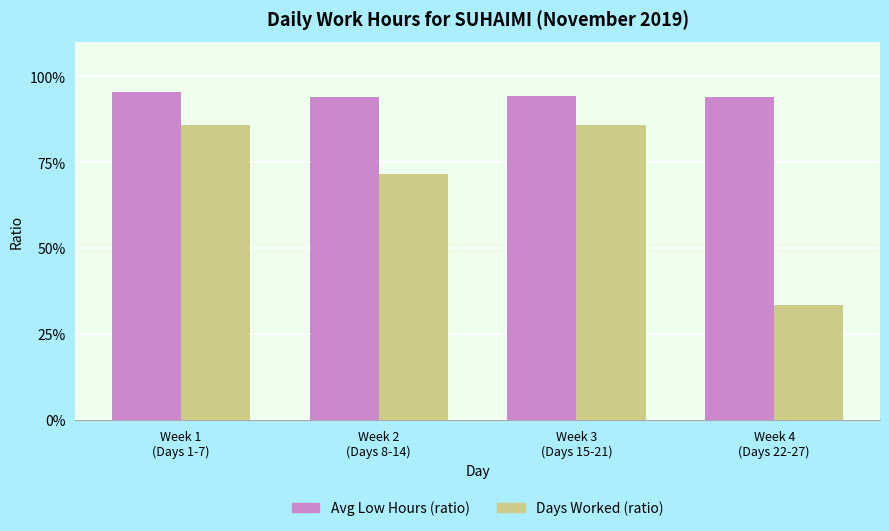

Reading right to left, what are all the values shown in this chart?

Avg Low Hours (ratio): 0.9	0.9	0.9	1.0
Days Worked (ratio): 0.3	0.9	0.7	0.9